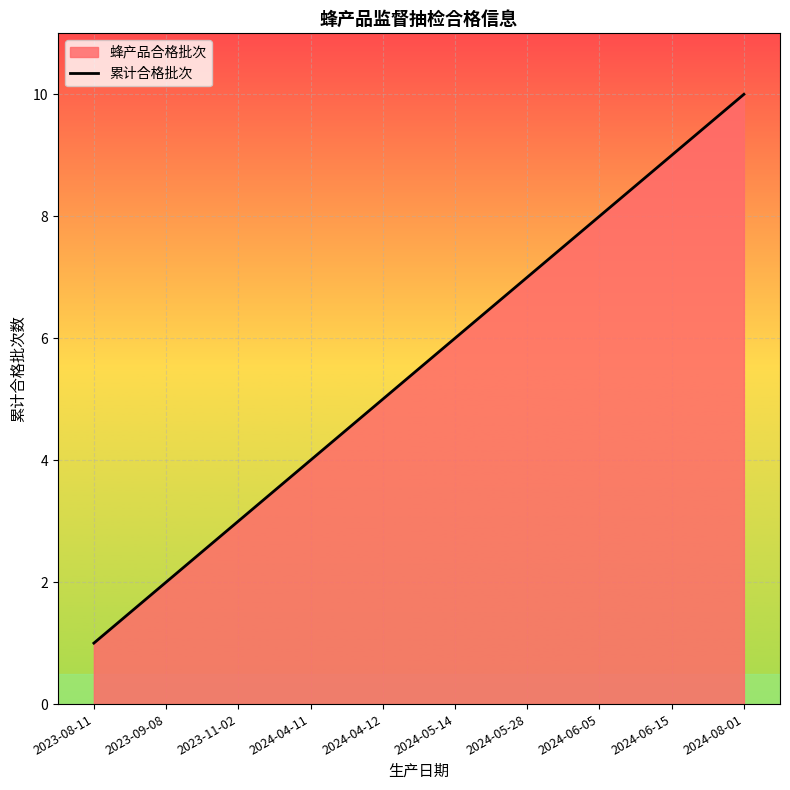

Approximately how many times larger is the value at 2023-09-08 compared to 2024-06-05?

0.2